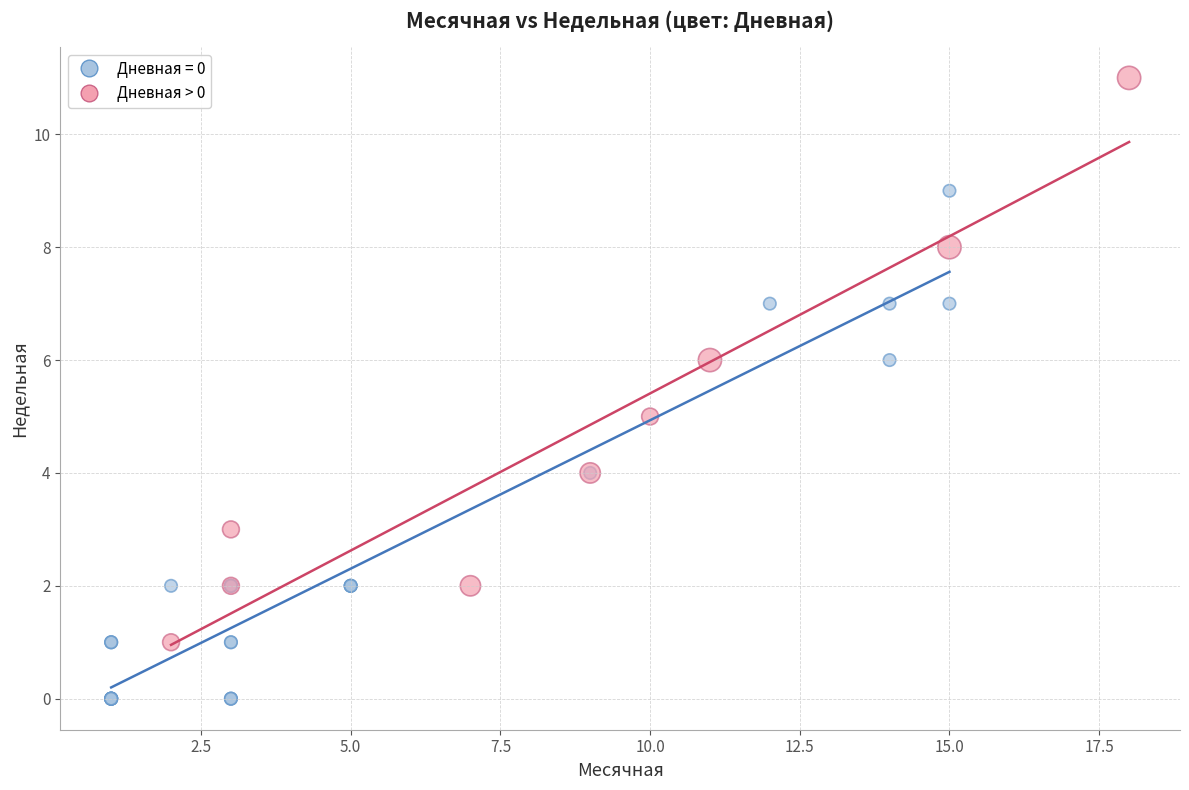

Which series has the largest Y range (max minus min)?

Дневная > 0